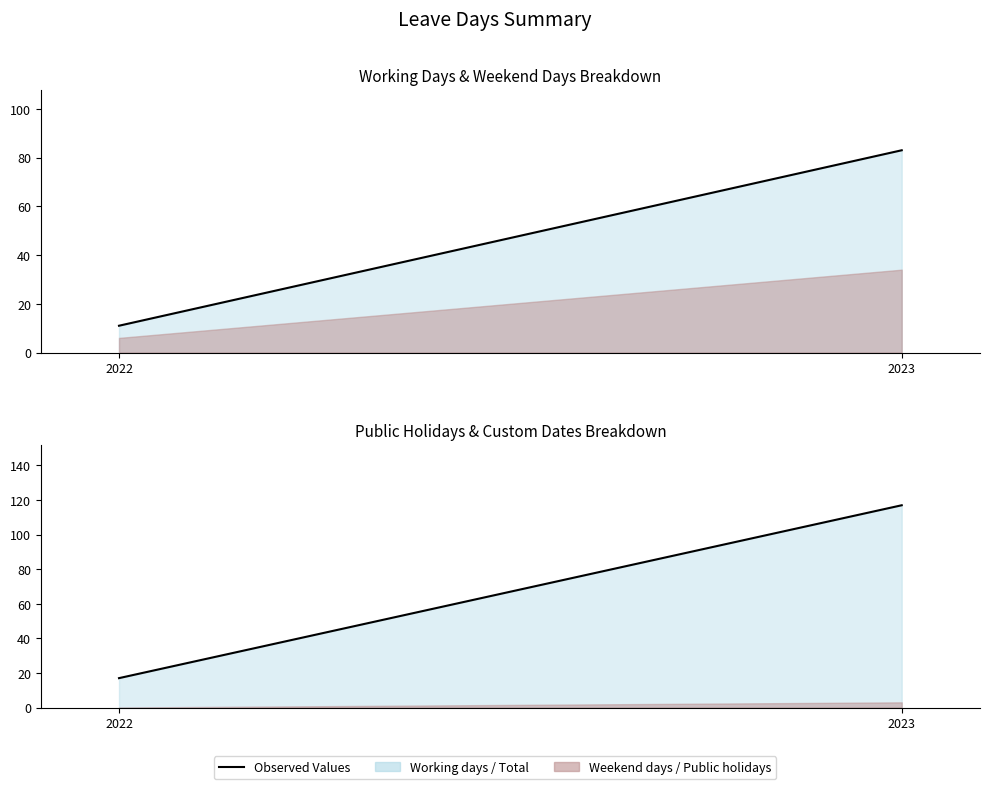

Is the value of Total days line at 2023 greater than the value of Working days line at 2023?

Yes